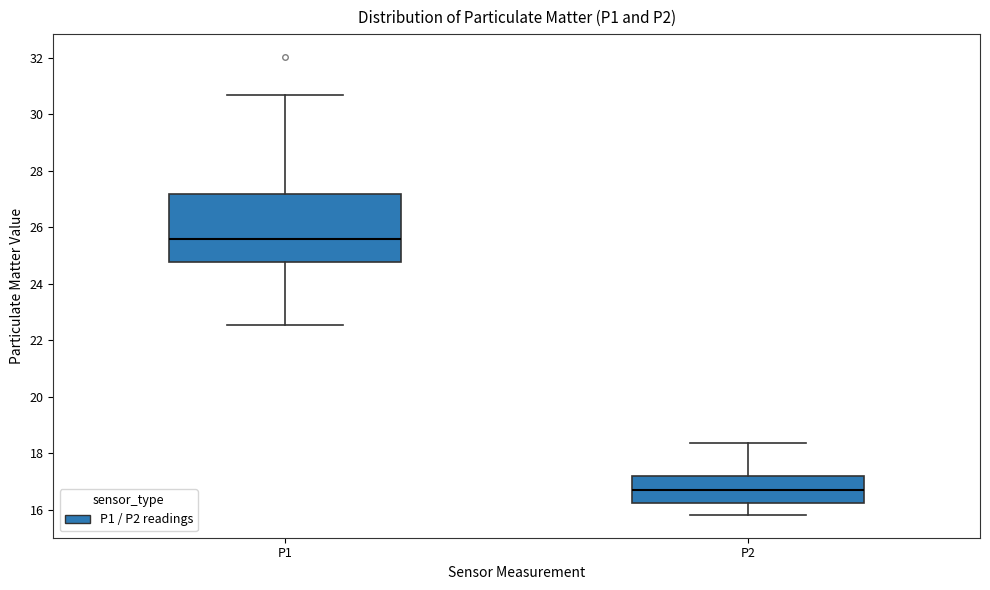

Reading left to right, transcribe this box plot: for each box, give where its median line is, the range the box spans, and where its two whiskers end, as read against the y-axis. The values are not printed on the chart, so give them approximately, as read against the axis.

P1: median 25.6, box 24.8 to 27.2, whiskers 22.6 to 30.8
P2: median 16.8, box 16.2 to 17.2, whiskers 15.8 to 18.4